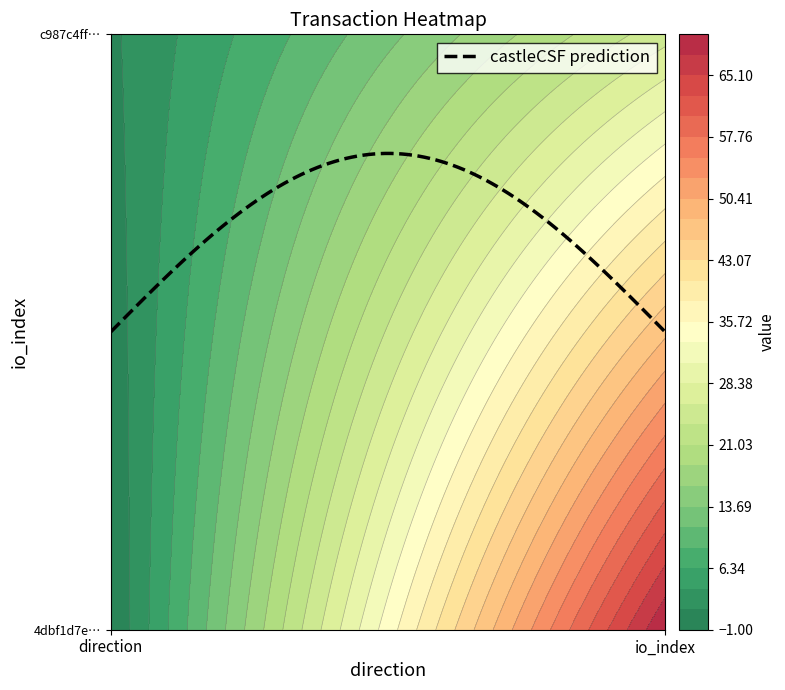

Read the 4dbf1d7e31ada0ad5caba110c3bb1d73ddc7391 value at direction.

-1